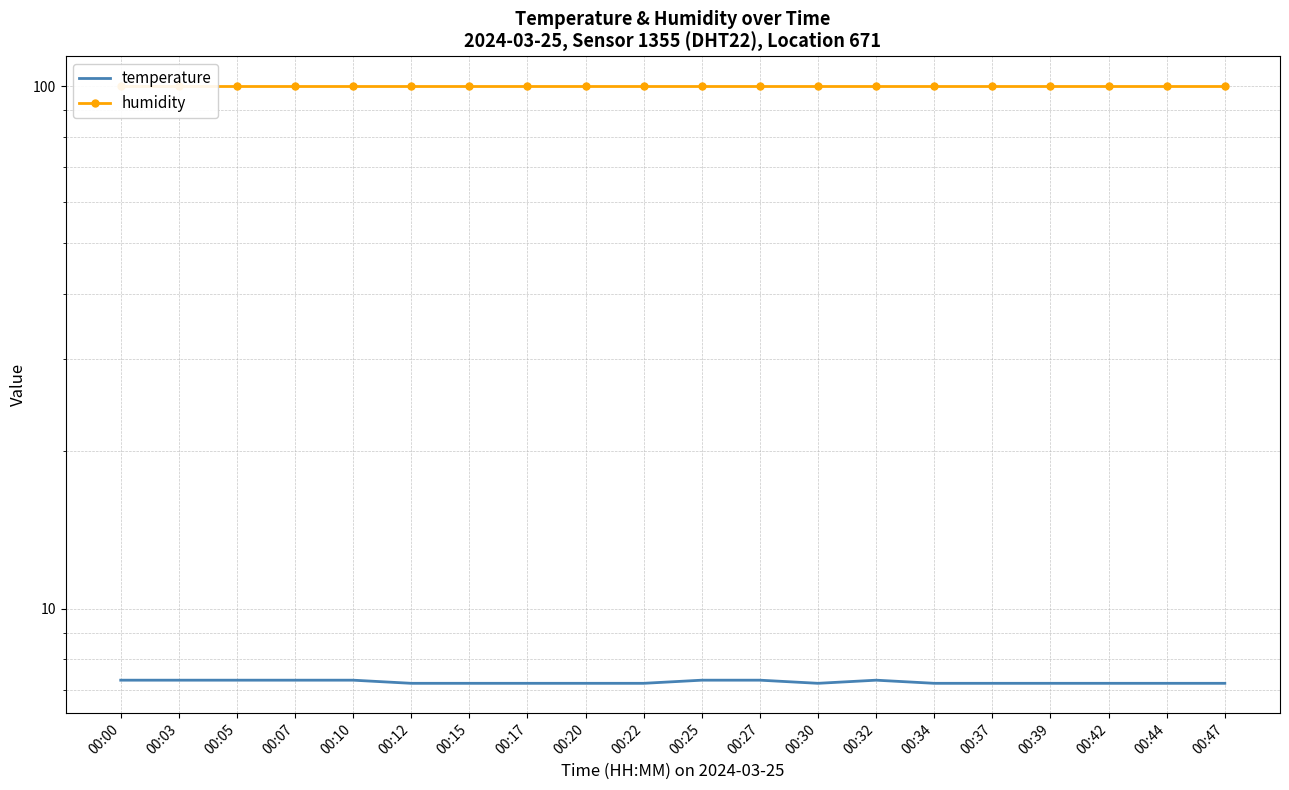

True or false: humidity and temperature intersect in this chart.

False